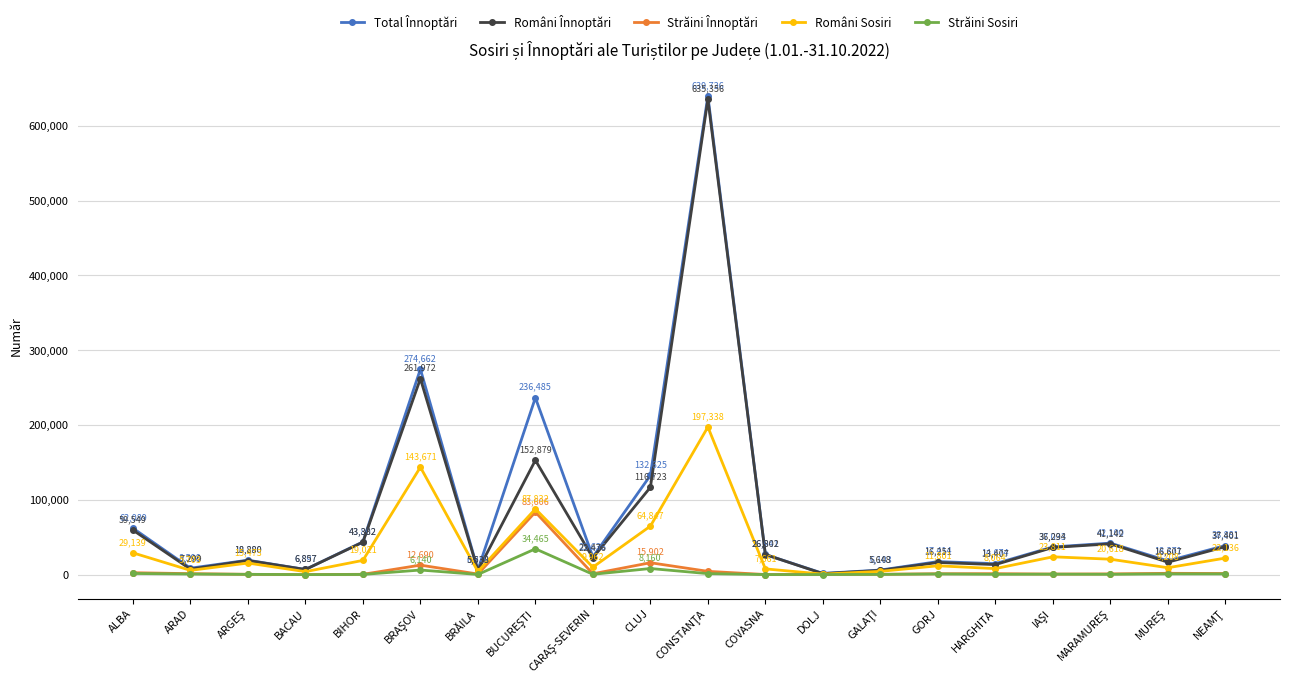

What is the spread (max minus min) of values at GORJ?

16501